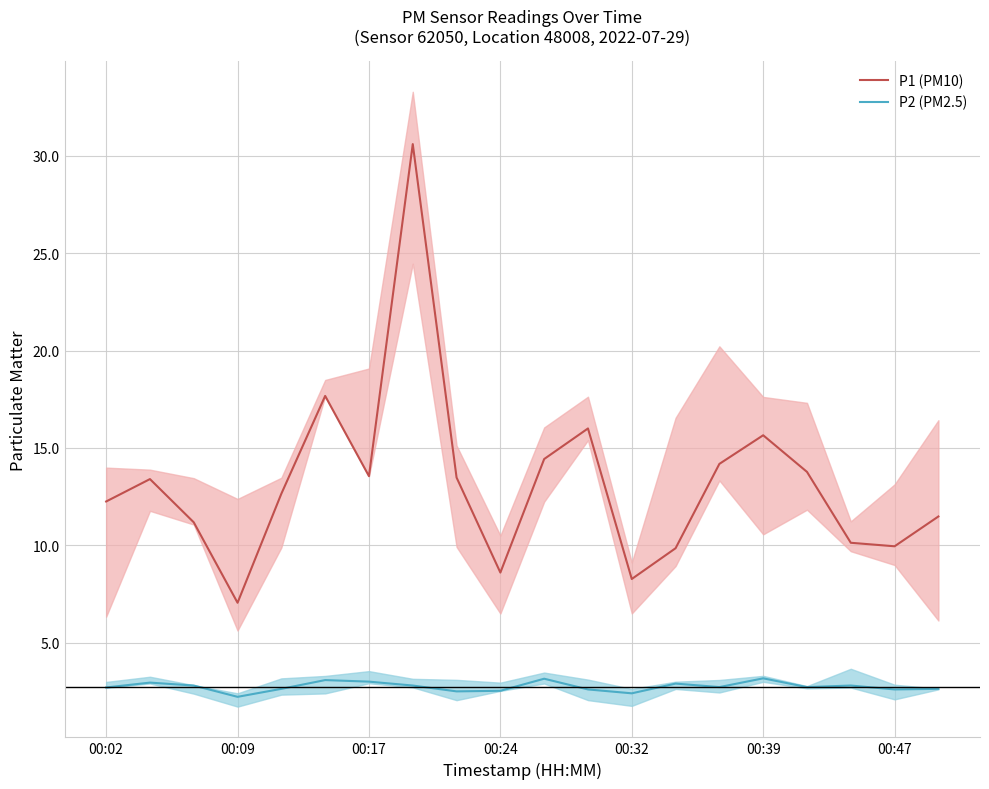

Is it true that P1 (PM10) equals 9.9 at 00:47?

True